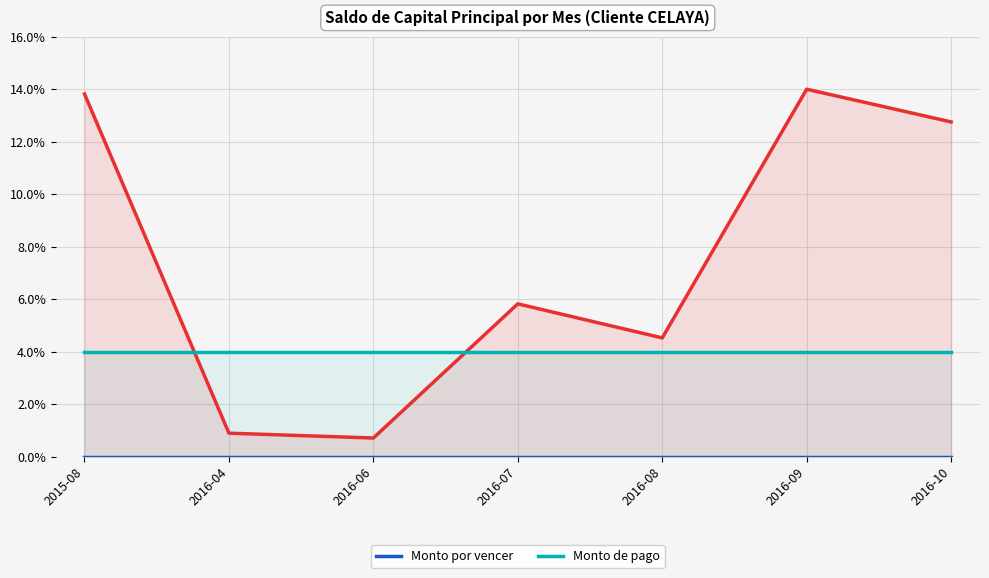

The value of Monto de pago at 2016-09 is 6.9. True or false?

False